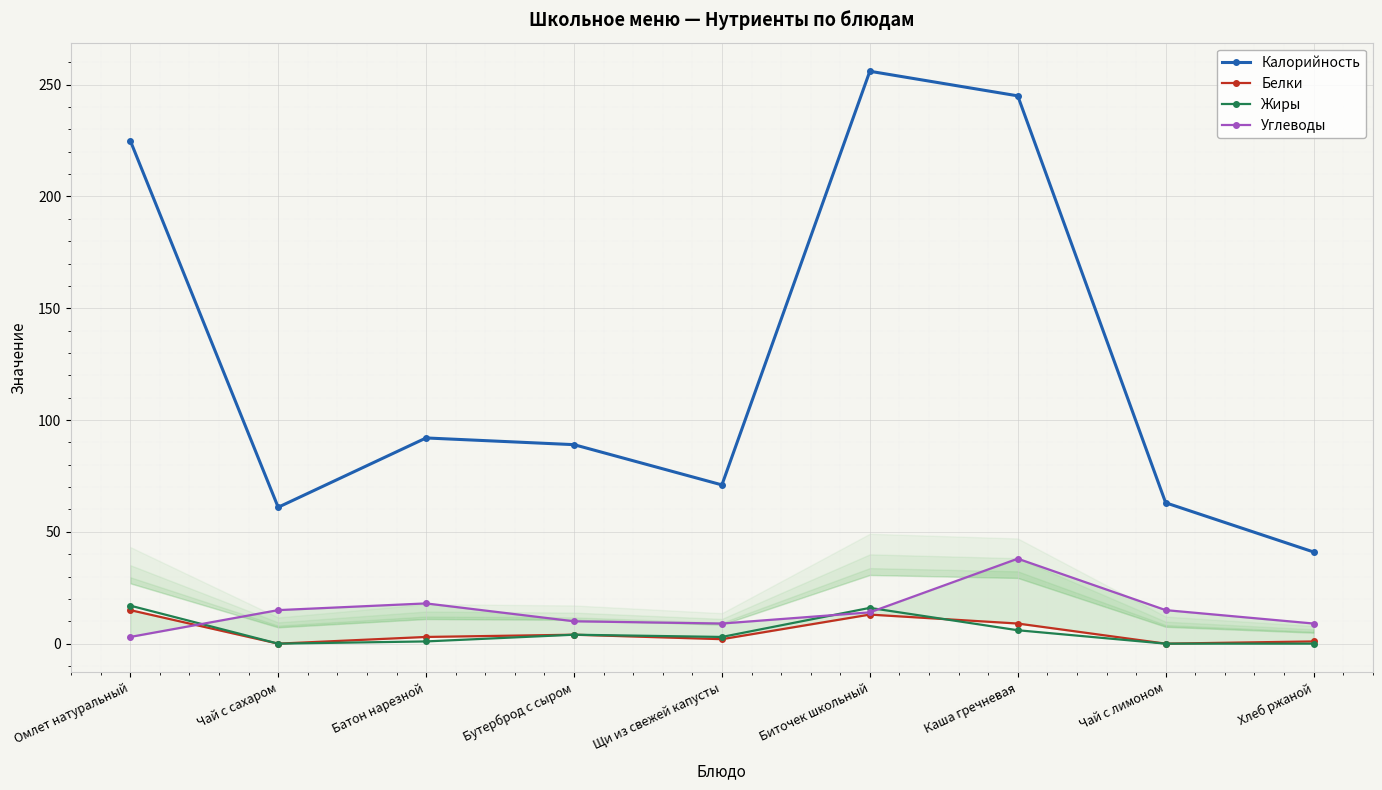

True or false: Углеводы has a value of 21 at Чай с сахаром.

False